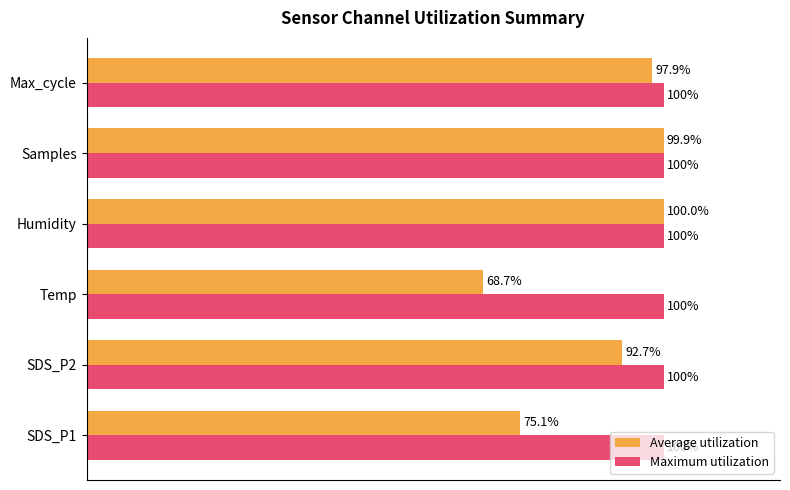

Rank the categories by Average utilization value from lowest to highest.

Temp, SDS_P1, SDS_P2, Max_cycle, Samples, Humidity